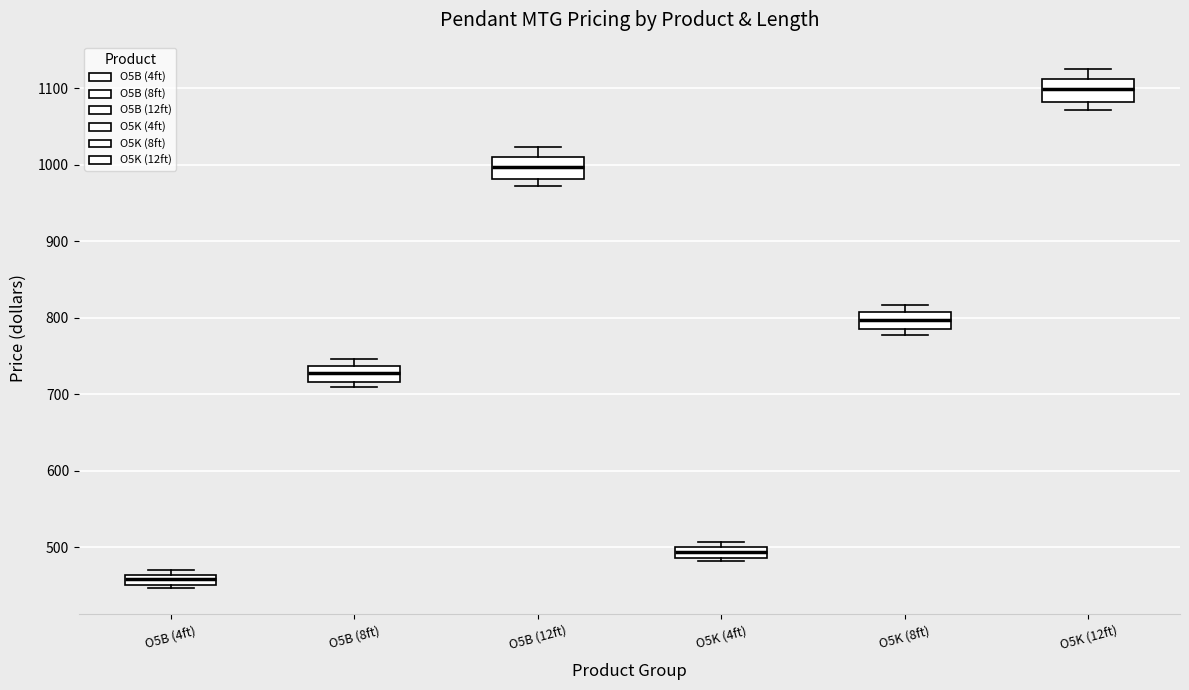

Which box has the highest median line?

O5K (12ft)